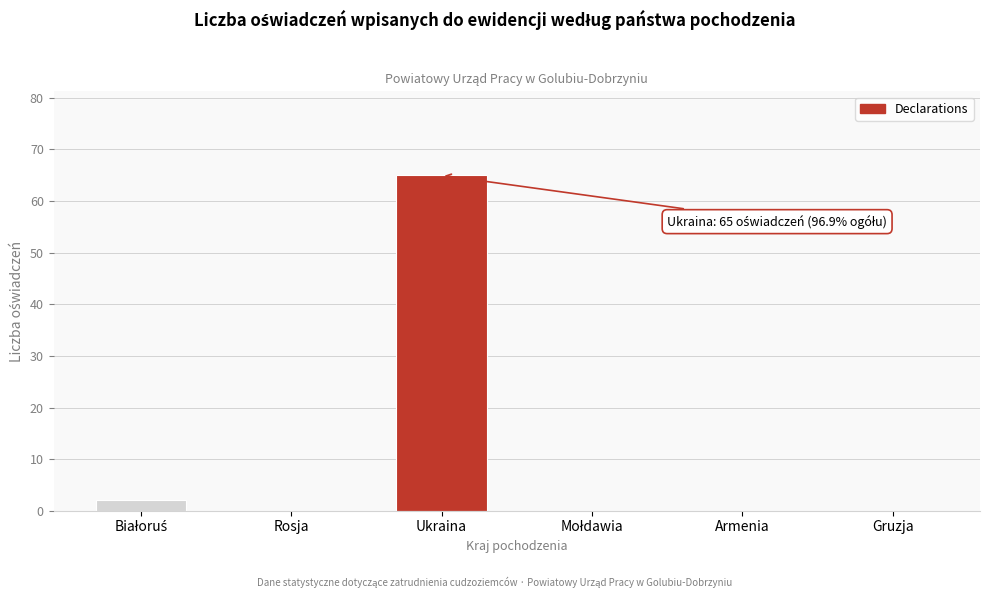

The chart shows a value of -33 at Armenia. True or false?

False